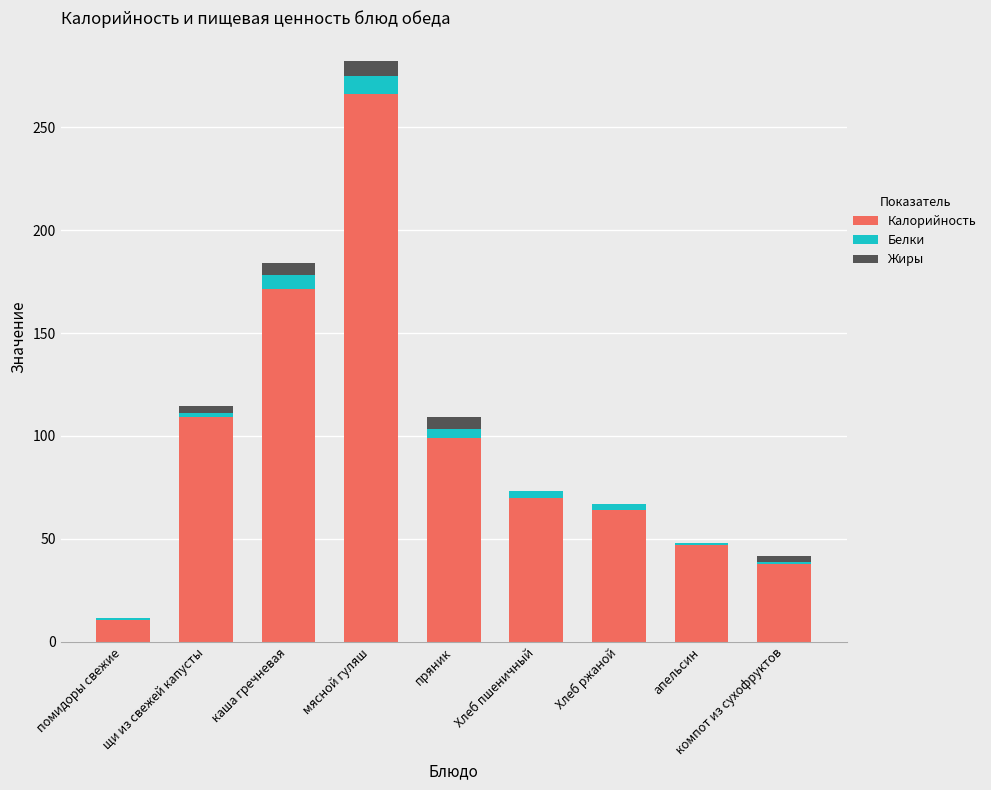

At which category is the sum across all series the highest?

мясной гуляш